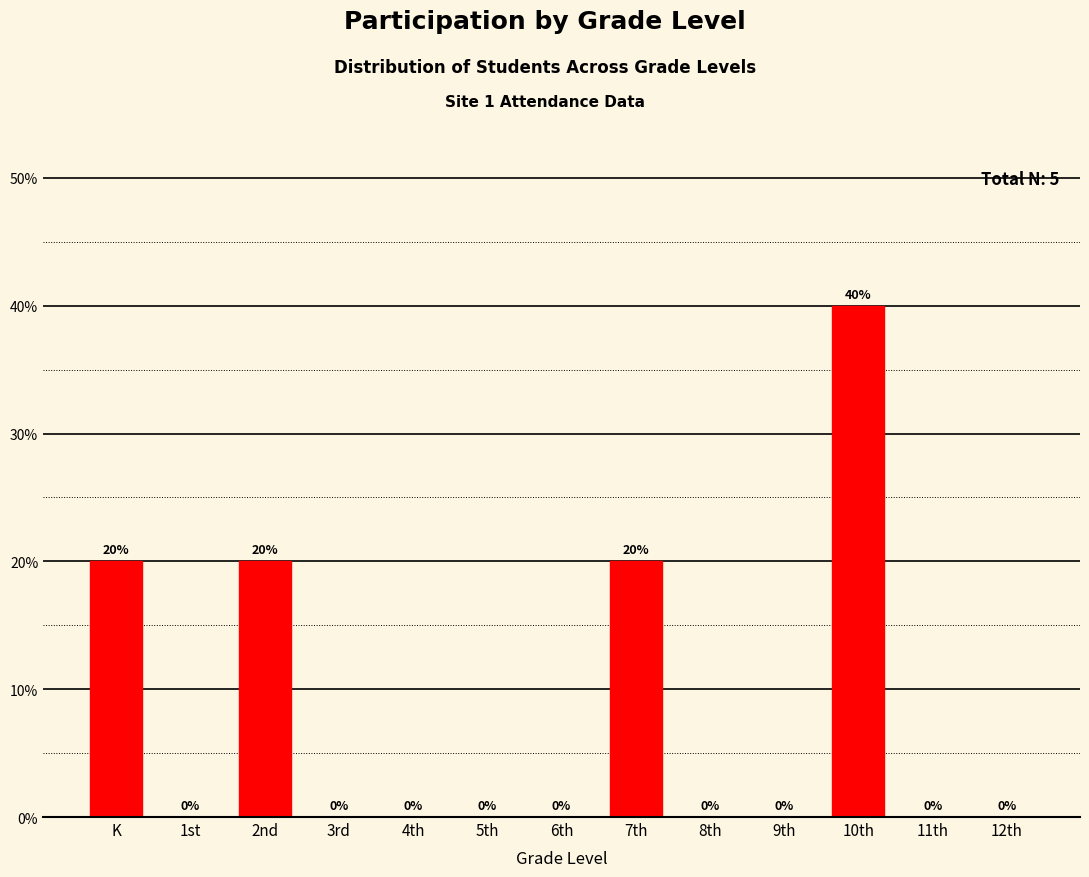

Reading left to right, extract all data points from this chart.

K=20	1st=0	2nd=20	3rd=0	4th=0	5th=0	6th=0	7th=20	8th=0	9th=0	10th=40	11th=0	12th=0